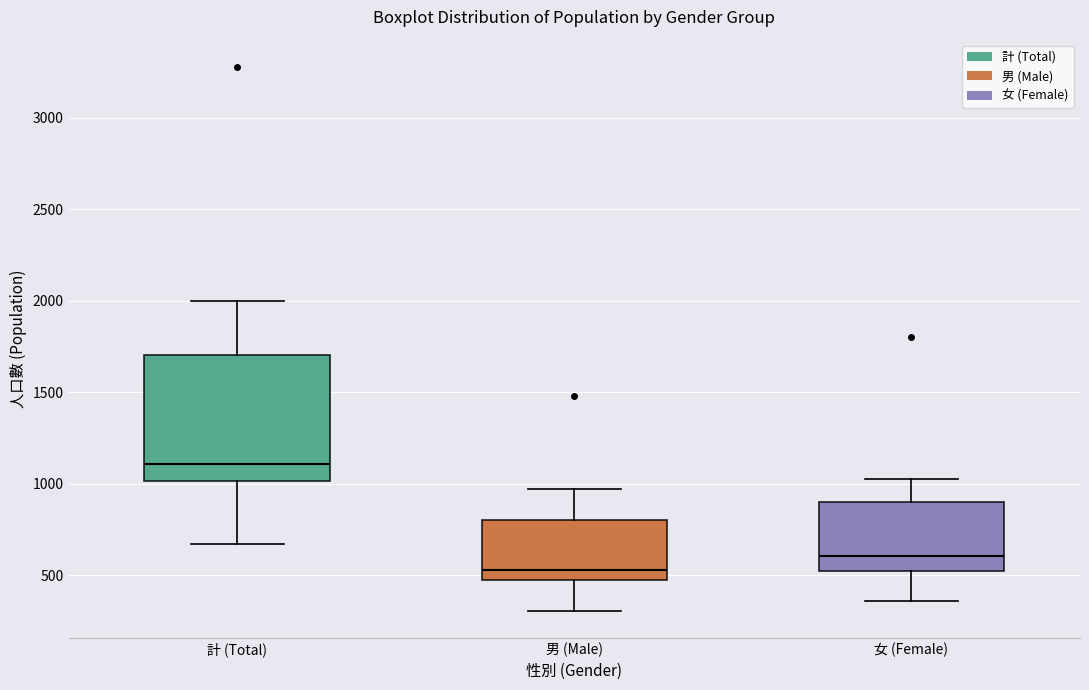

Which box has the lowest median line?

男 (Male)